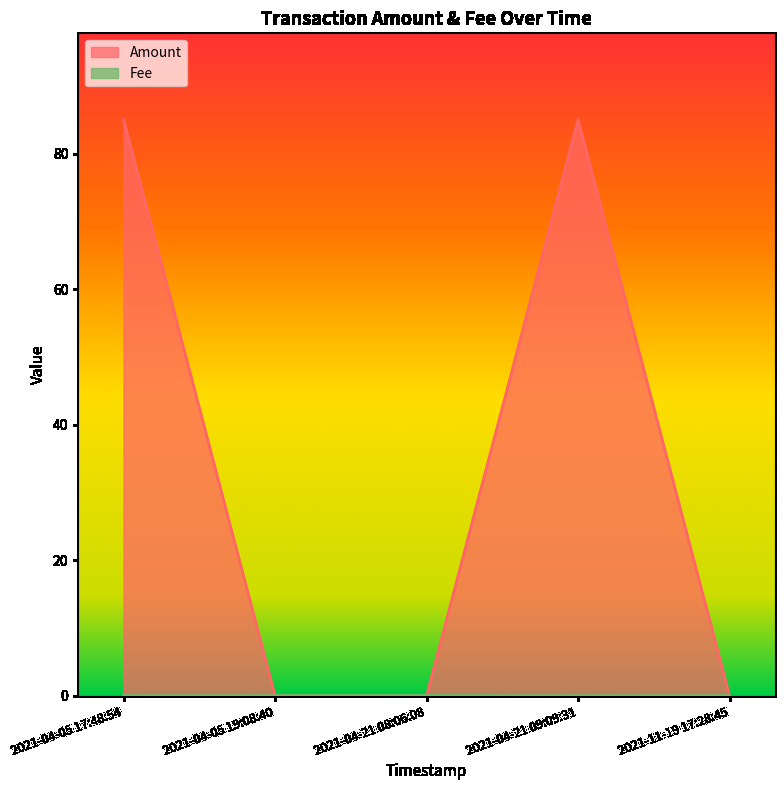

After their last crossing, which series has the higher values: Fee or Amount?

Amount